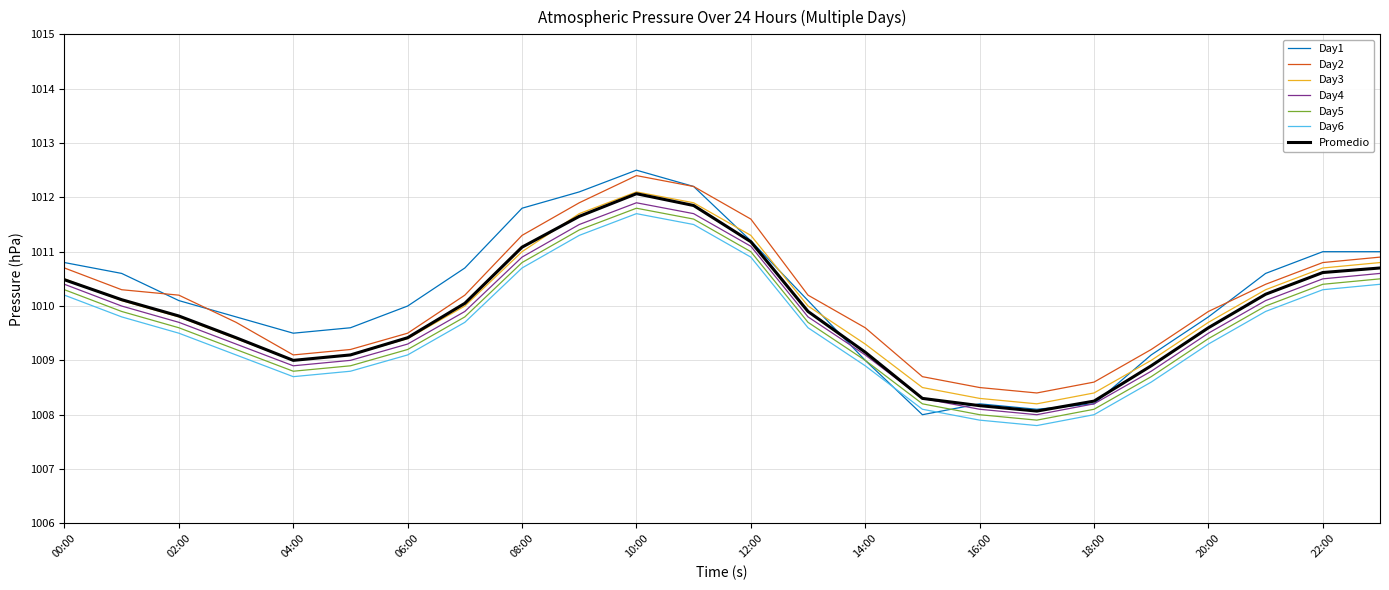

How many lines are shown in the chart?

7